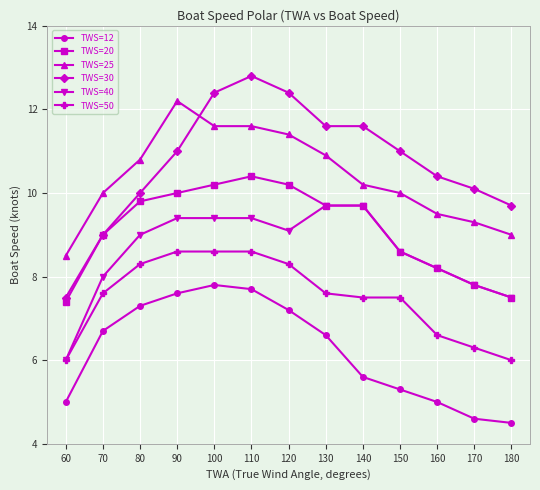

What is the difference between the second highest and minimum values in the TWS=50 series?

2.6